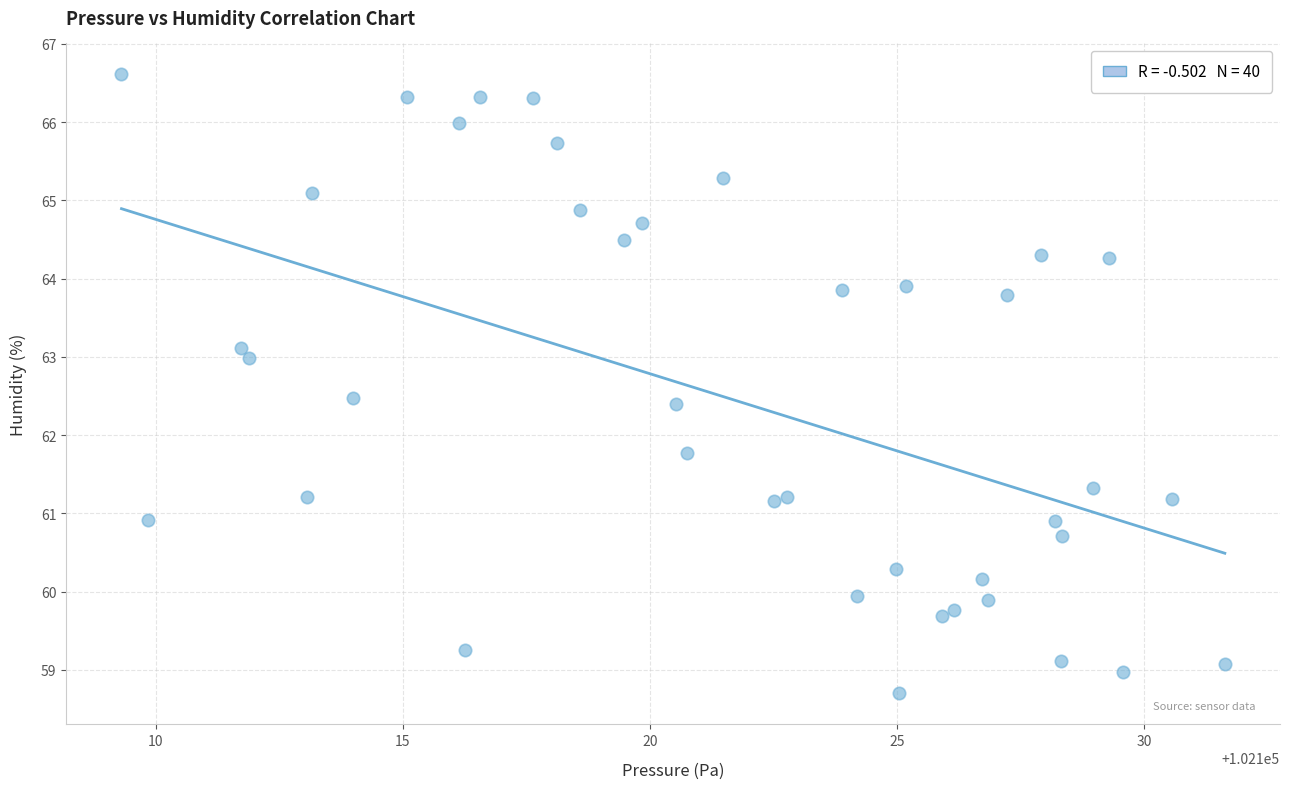

What Y value in the scatter plot is closest to 62?

61.8